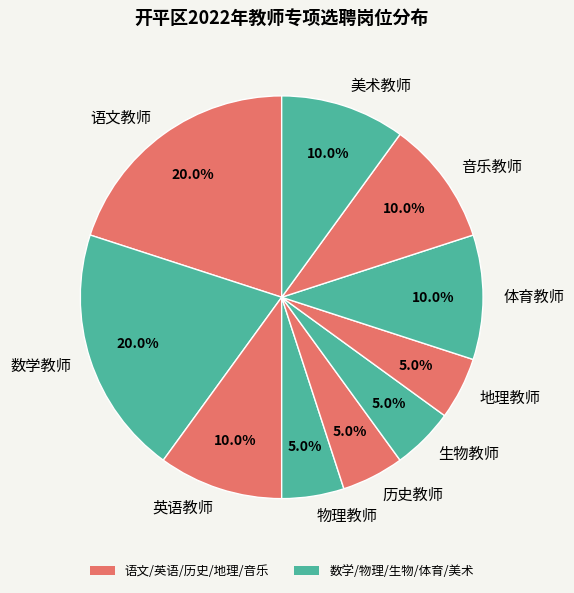

What is the ratio of the value at 美术教师 to the value at 物理教师?

2.0